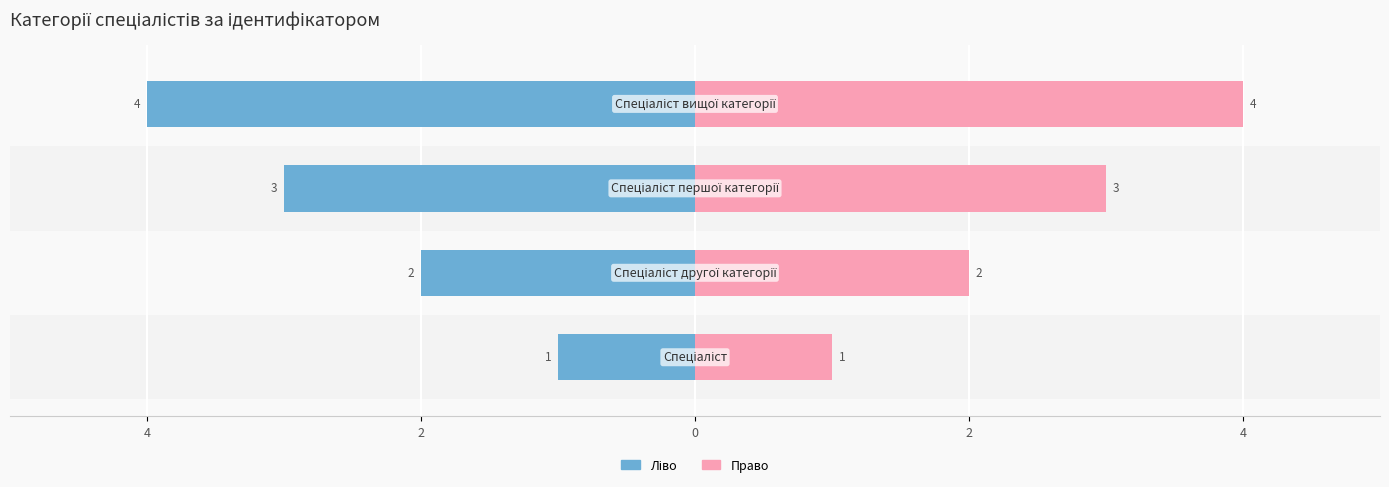

Reading right to left, transcribe all the data shown in this chart.

Ідентифікатор (ліво): 0=-4	2=-3	4=-2	6=-1
Ідентифікатор (право): 0=4	2=3	4=2	6=1